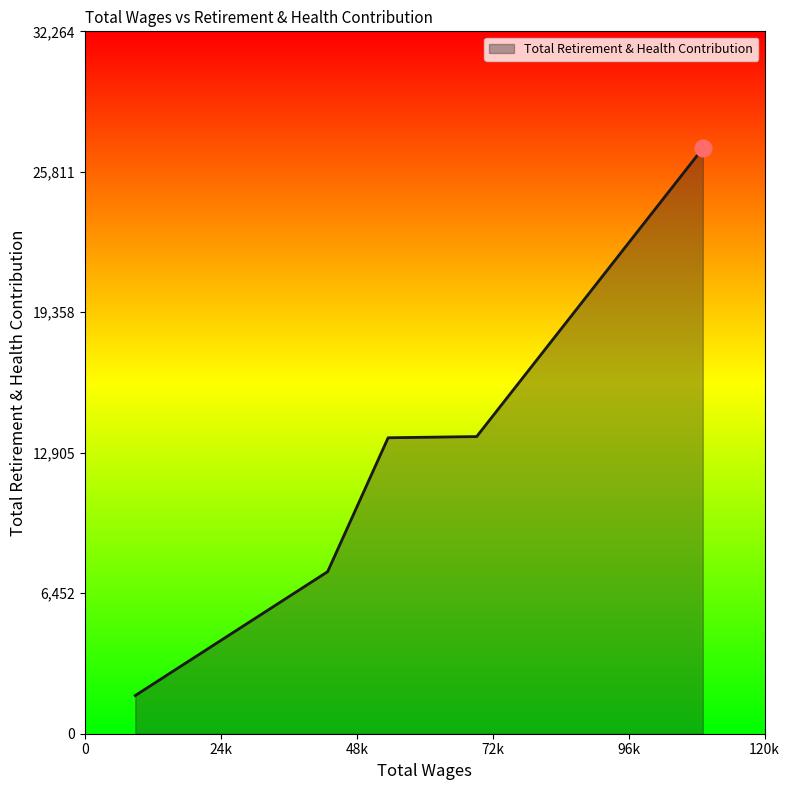

What is the difference between the maximum and second lowest values?

19443